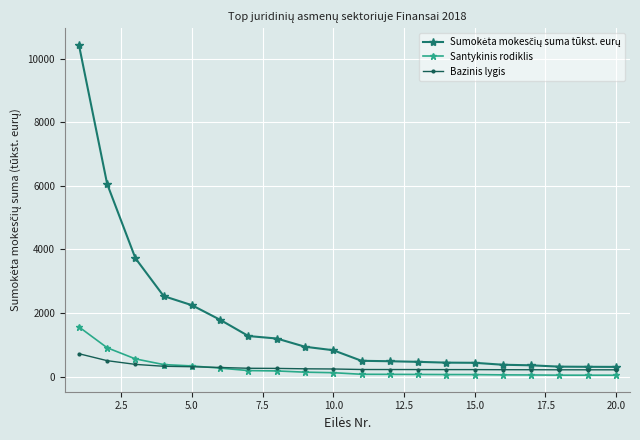

What is the average value of the Santykinis rodiklis series?

262.7